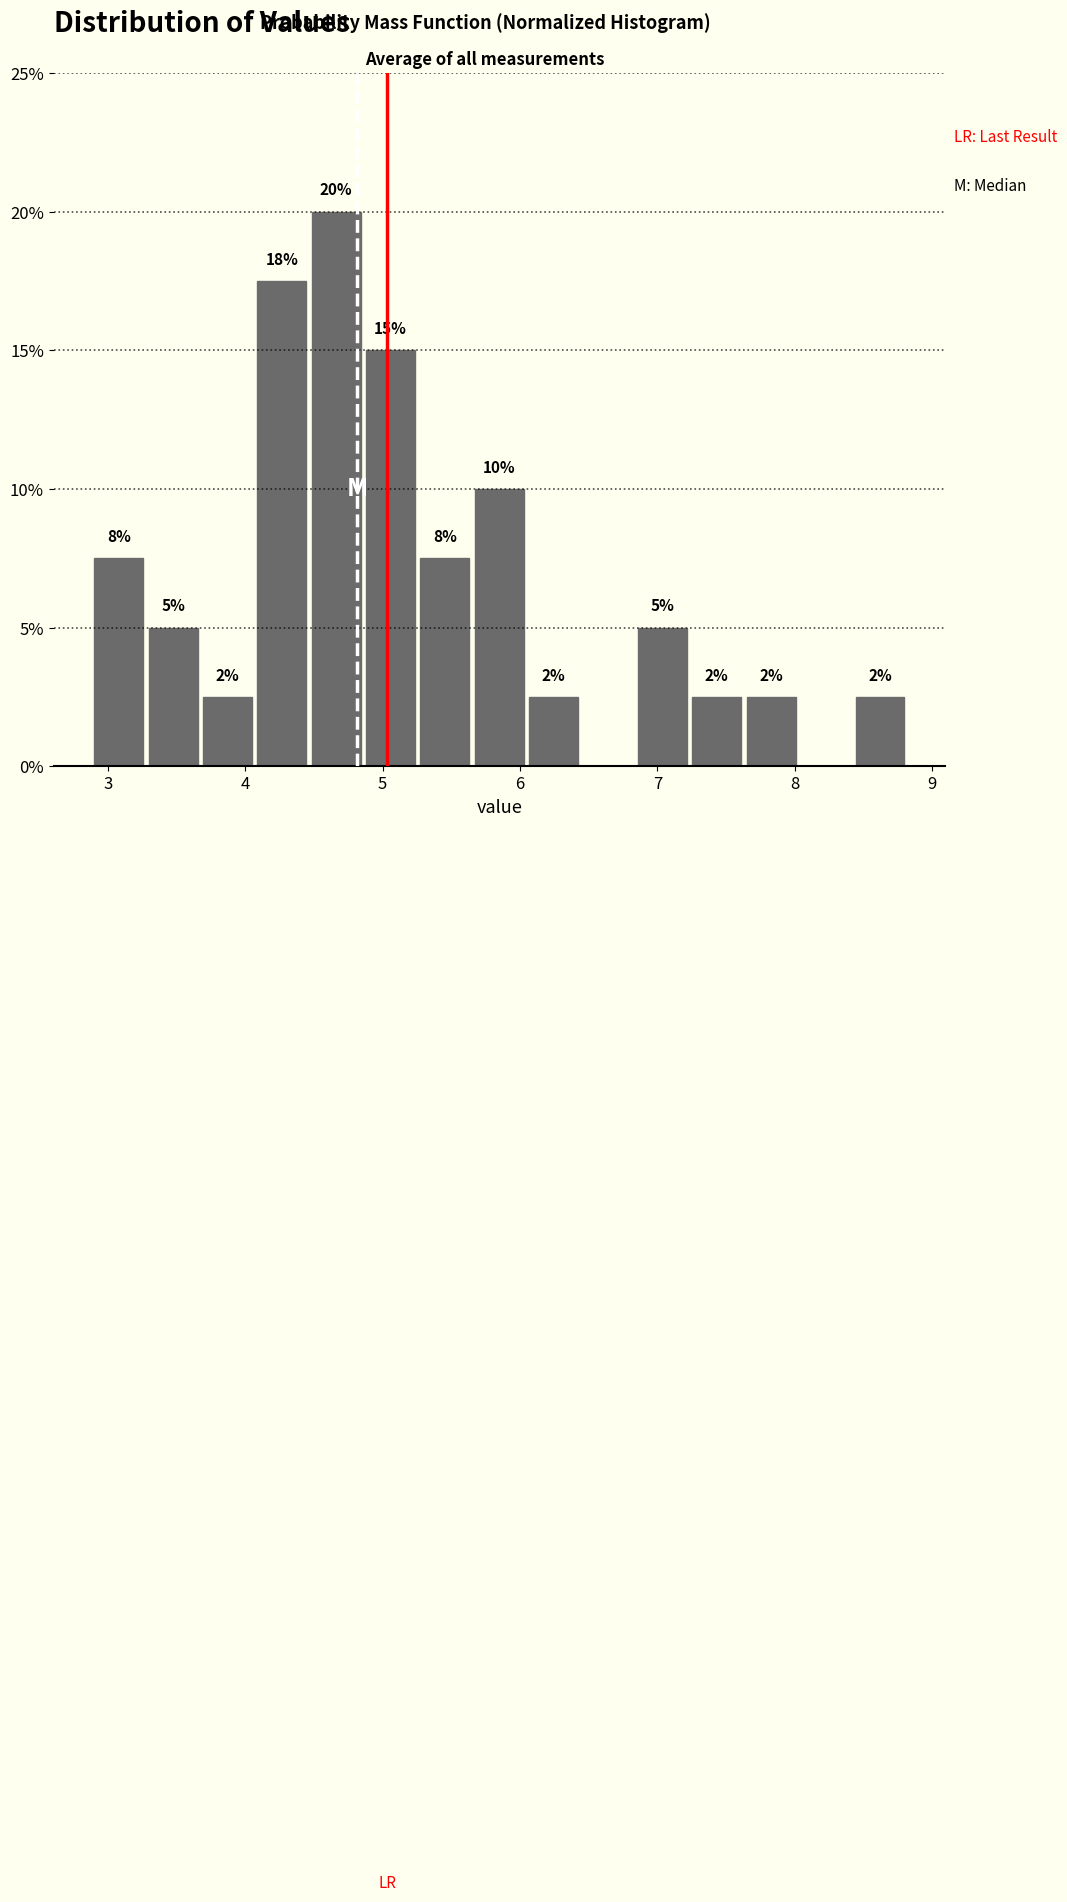

Around what value on the x-axis is the tallest bar? Give the approximate position of its centre, as read against the axis.

4.7